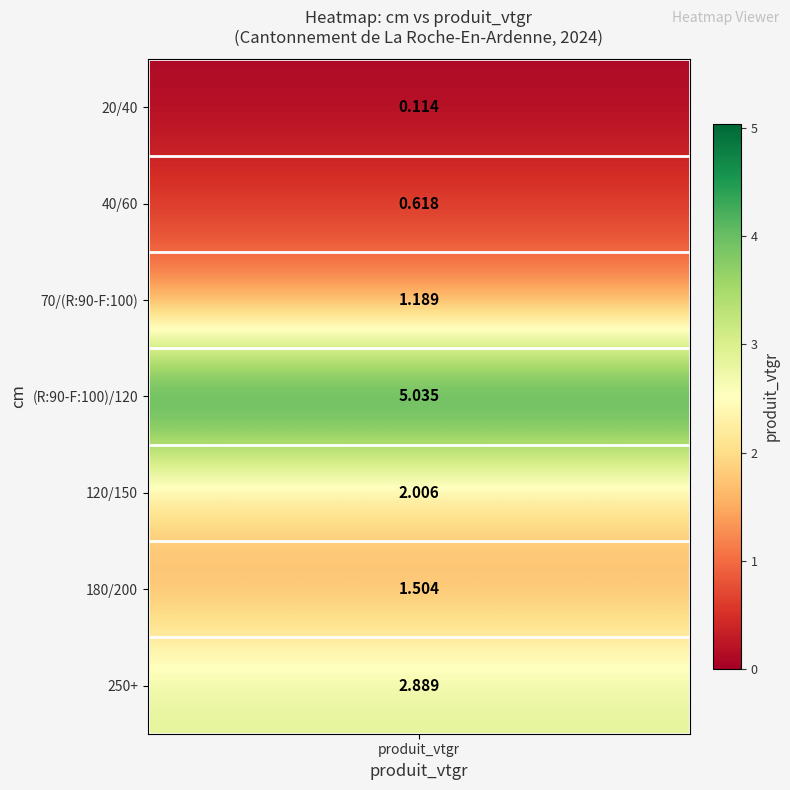

True or false: 120/150 has a value of 0.5 at produit_vtgr.

False